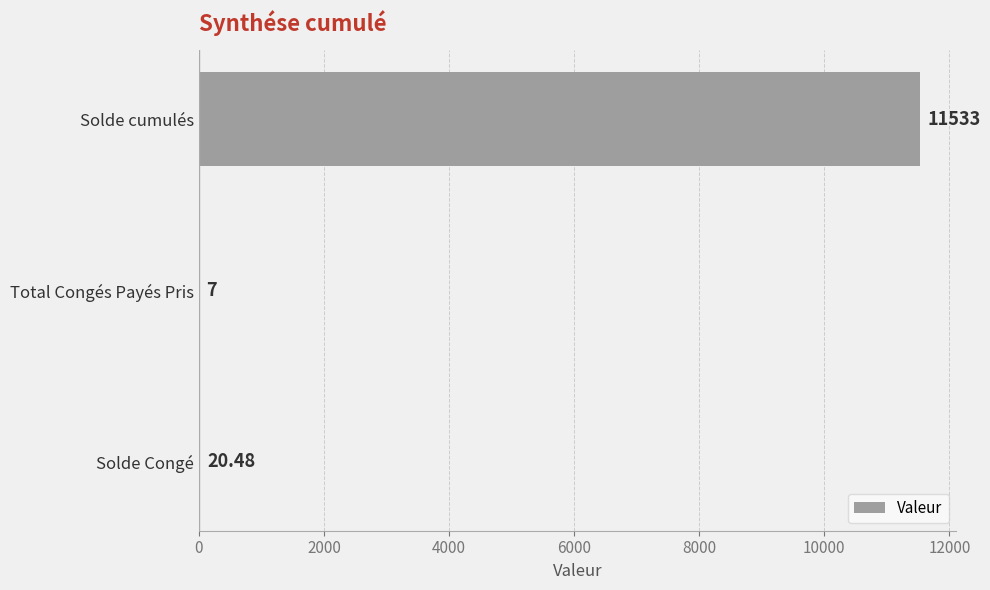

Which label corresponds to the largest value in the chart?

Solde cumulés